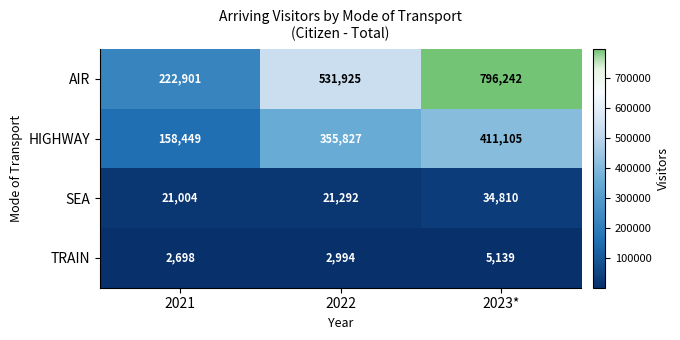

What is the spread (max minus min) of values at 2022?

528931